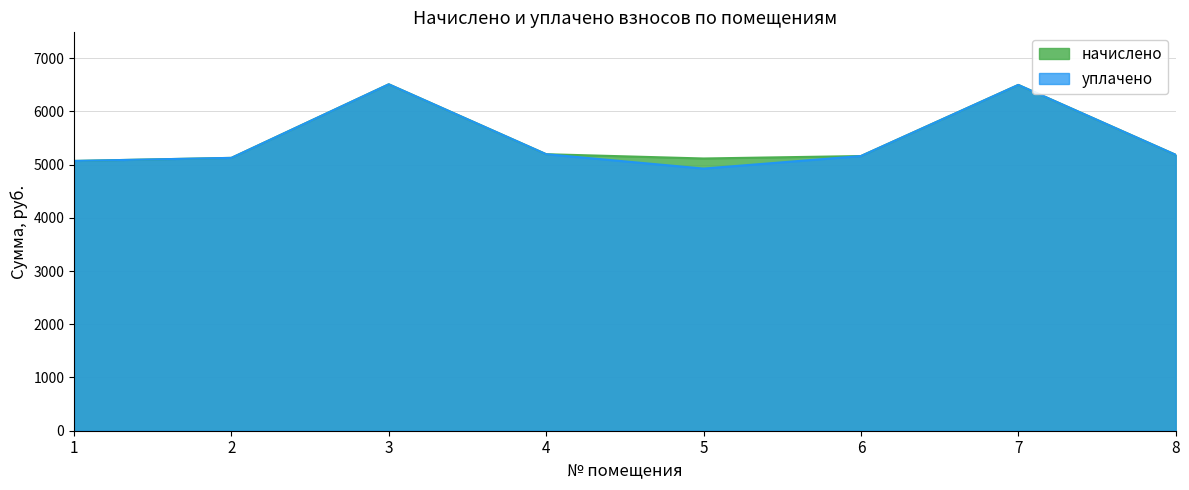

What is the lowest value of the уплачено series?

4925.4